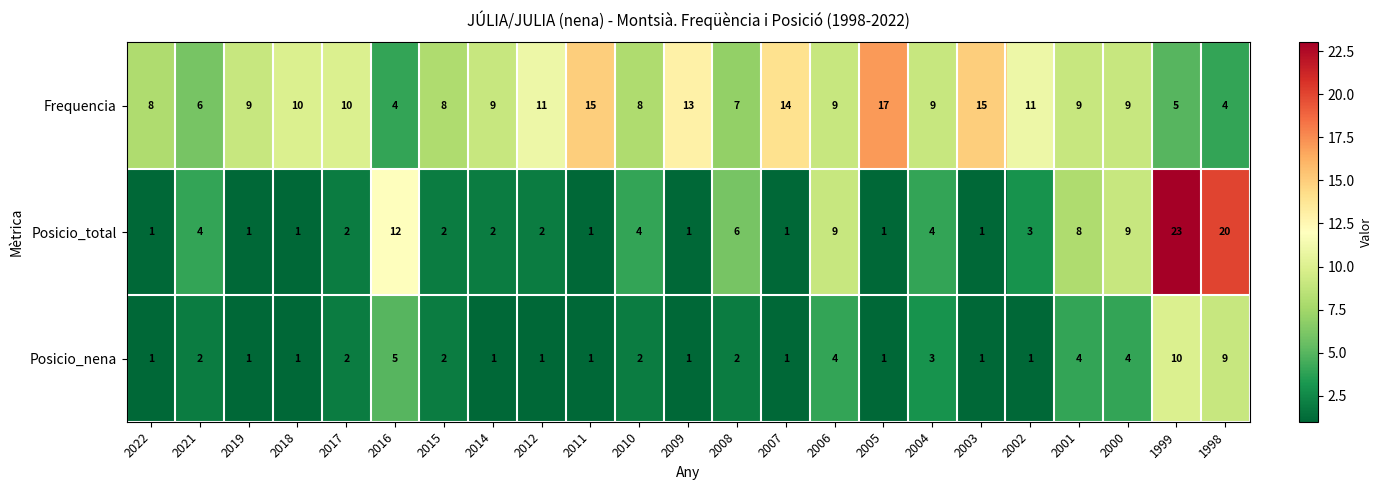

What is the smallest value displayed?

1